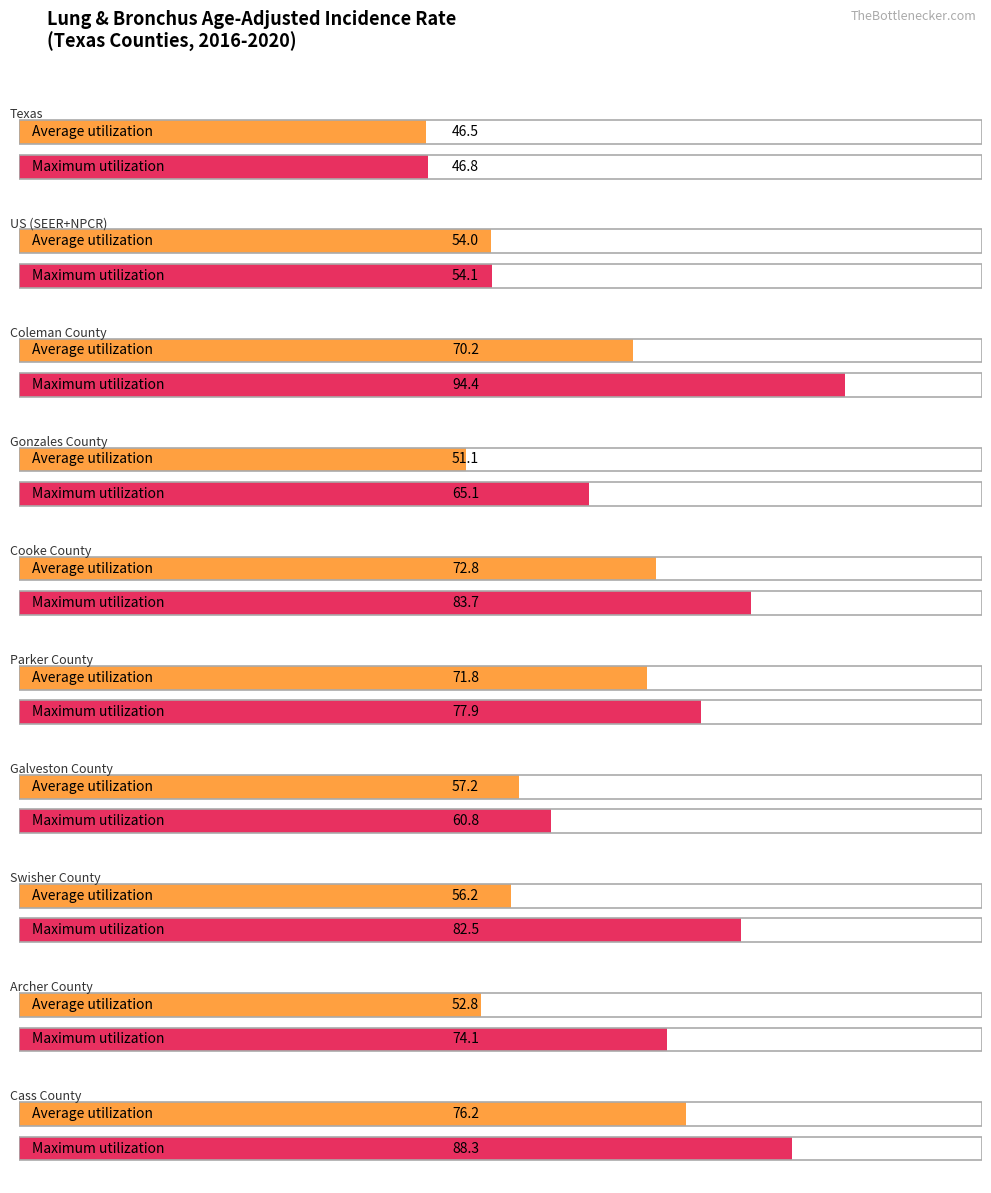

Reading left to right, list all the values displayed in this chart.

Average utilization: 46.5	54.0	70.2	51.1	72.8	71.8	57.2	56.2	52.8	76.2
Maximum utilization: 46.8	54.1	94.4	65.1	83.7	77.9	60.8	82.5	74.1	88.3